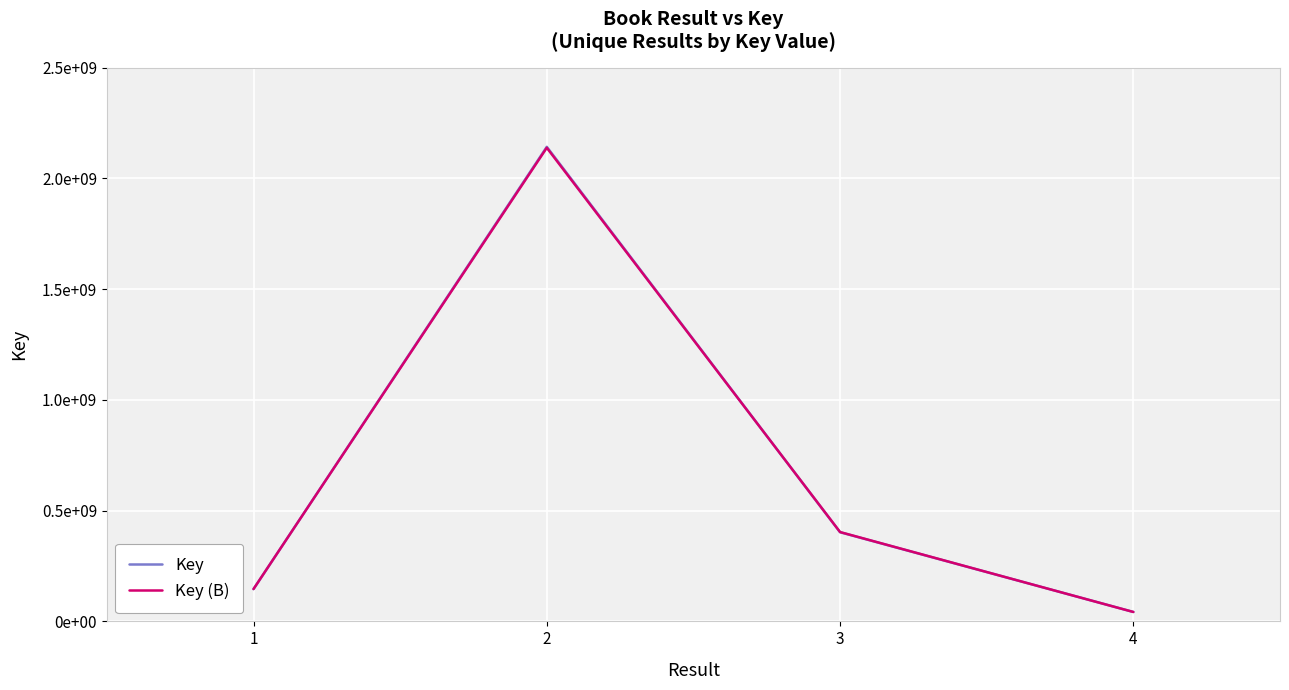

Between which two adjacent categories do Key (B) and Key first intersect?

1 and 2